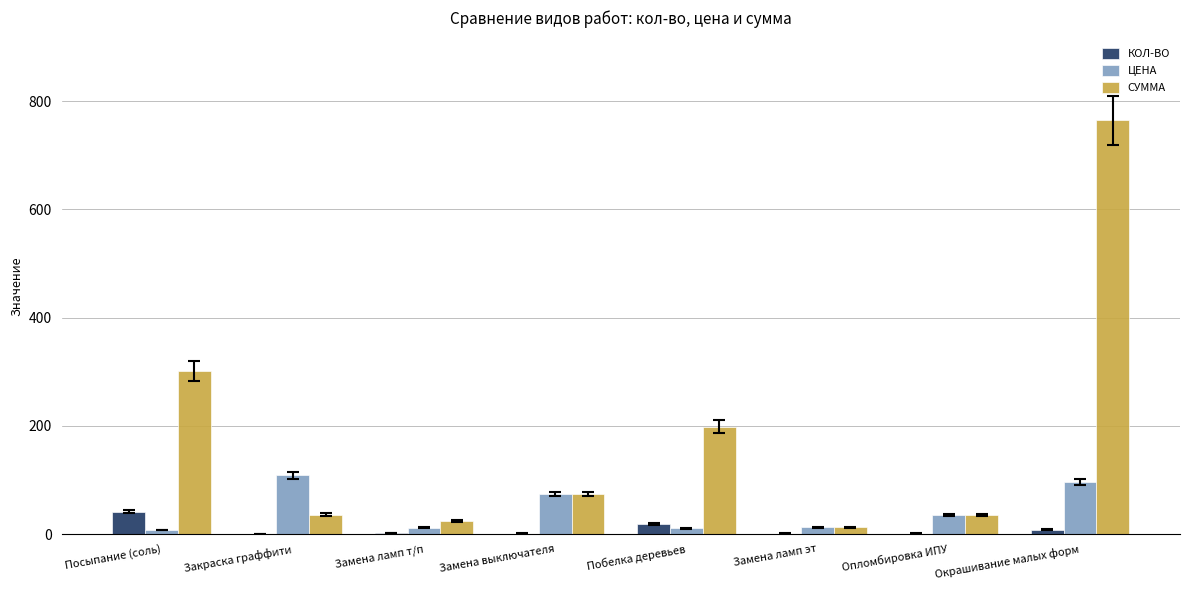

At which category is the sum across all series the highest?

Окрашивание малых форм